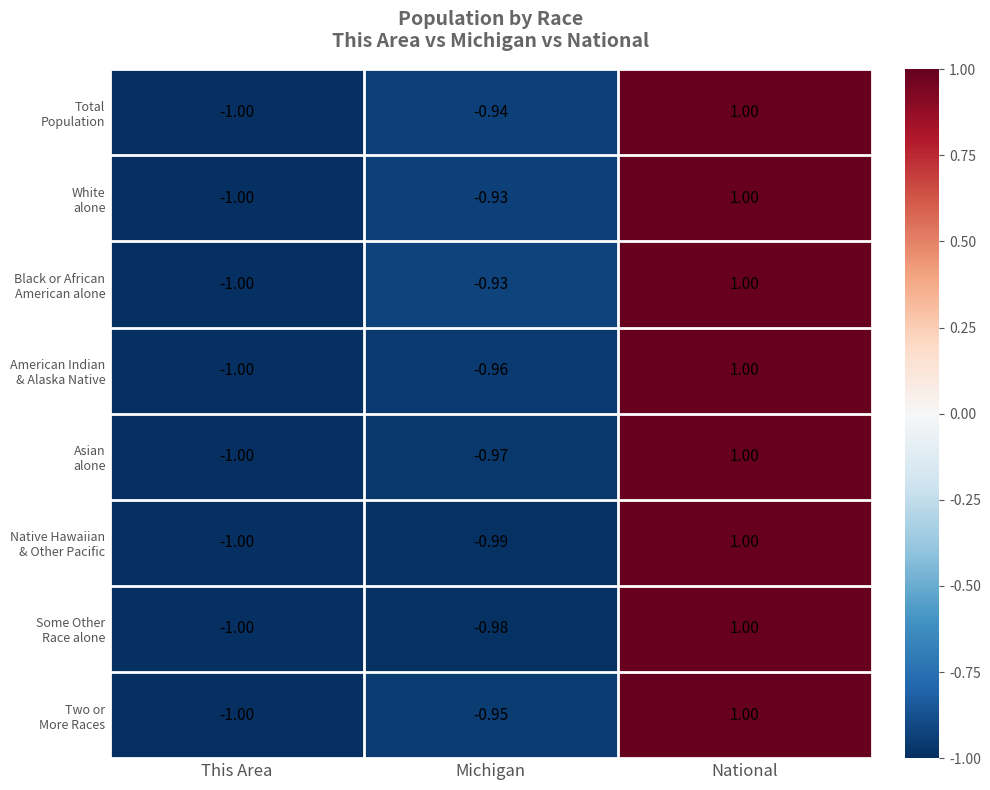

What is the maximum value shown in the chart?

1.0